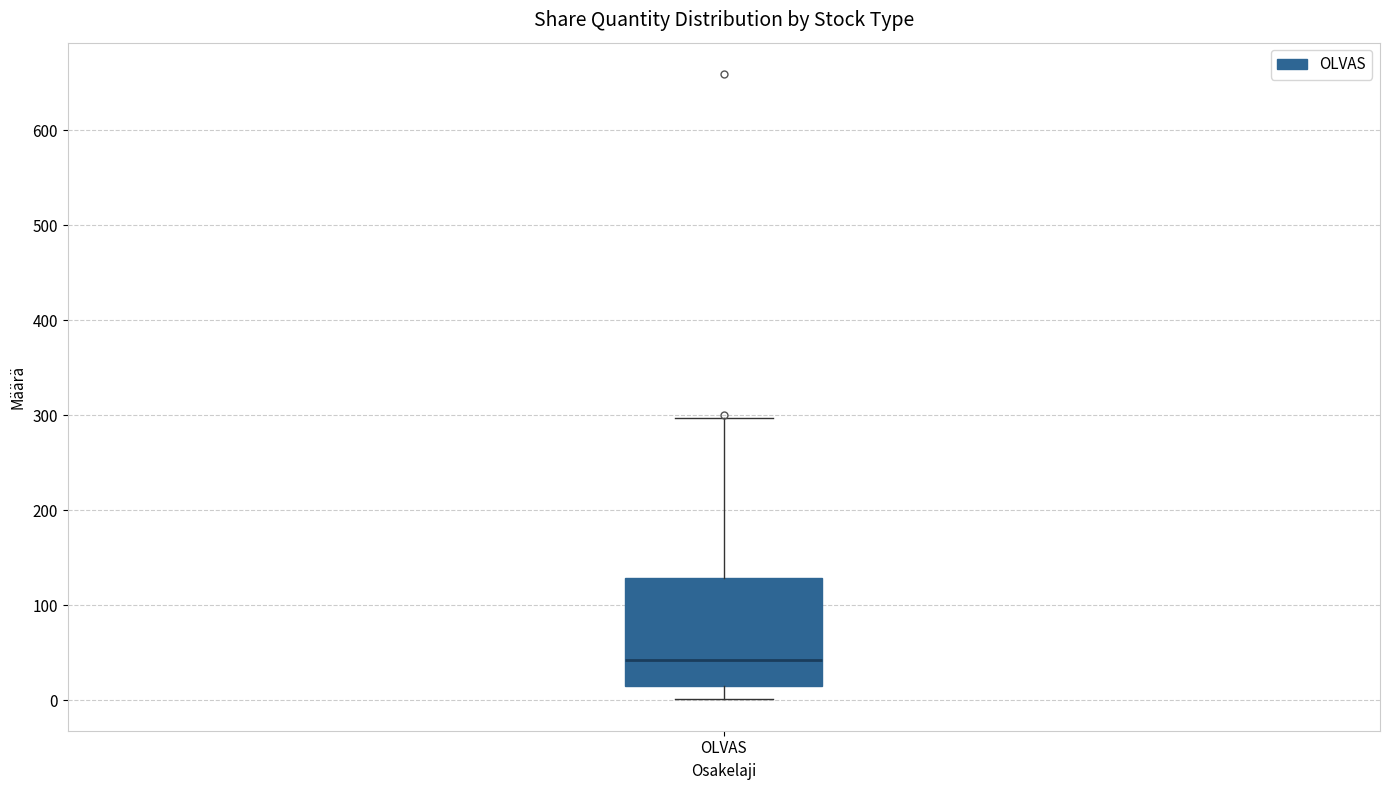

Where does the upper whisker of the box for OLVAS end on the y-axis? The values are not printed on the chart, so give them approximately, as read against the axis.

300